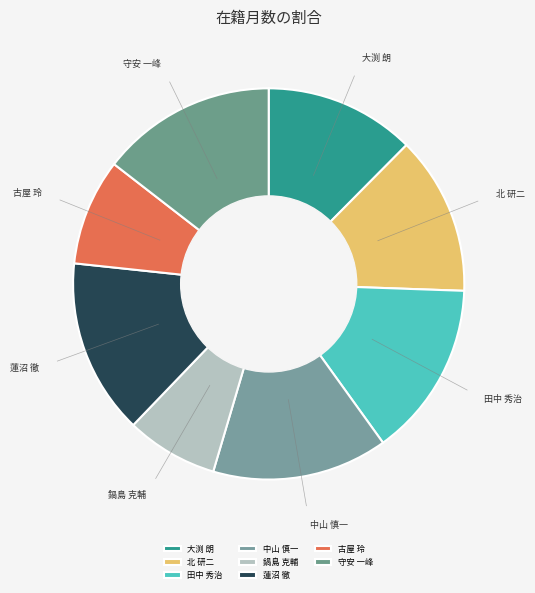

Approximately how many times larger is the value at 大渕 朗 compared to 中山 慎一?

0.9